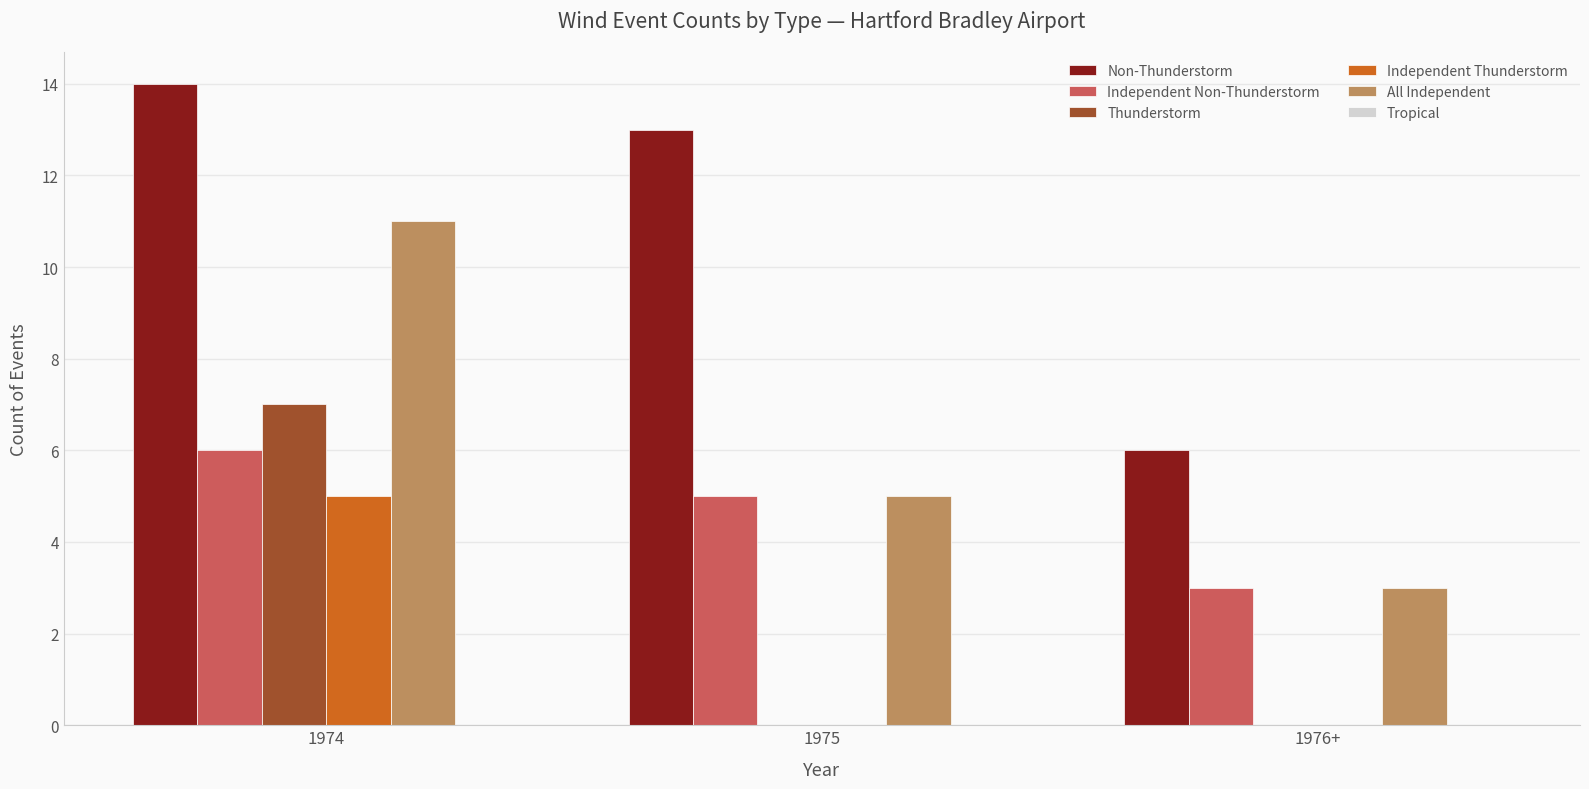

What is the sum of the Non-Thunderstorm values at 1975 and 1974?

27